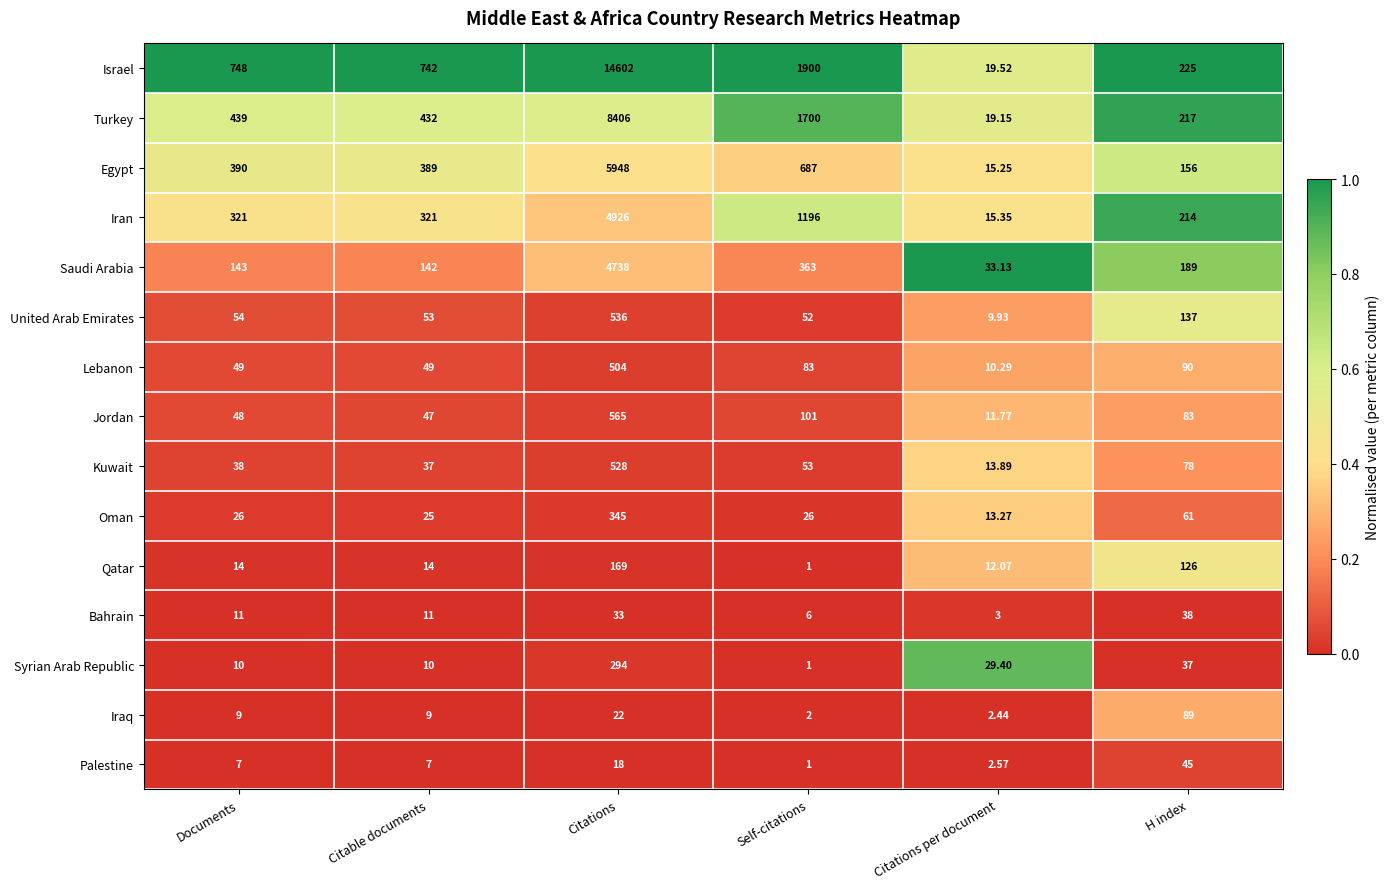

At which label is Turkey closest to 4212?

Self-citations